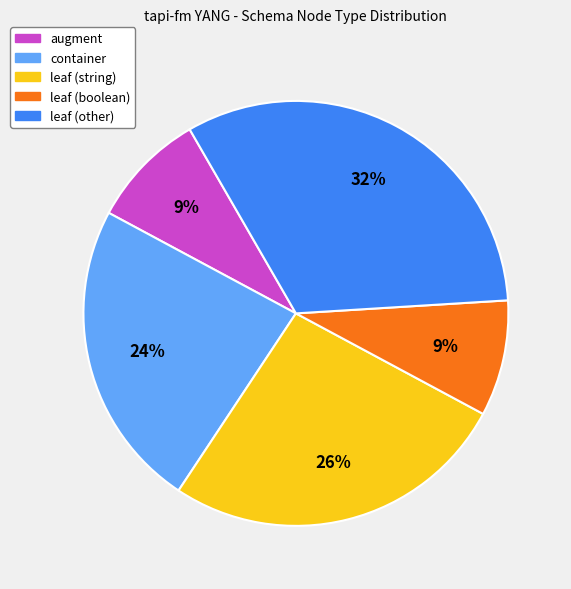

Is it true that leaf (other) is 42% of the pie?

False